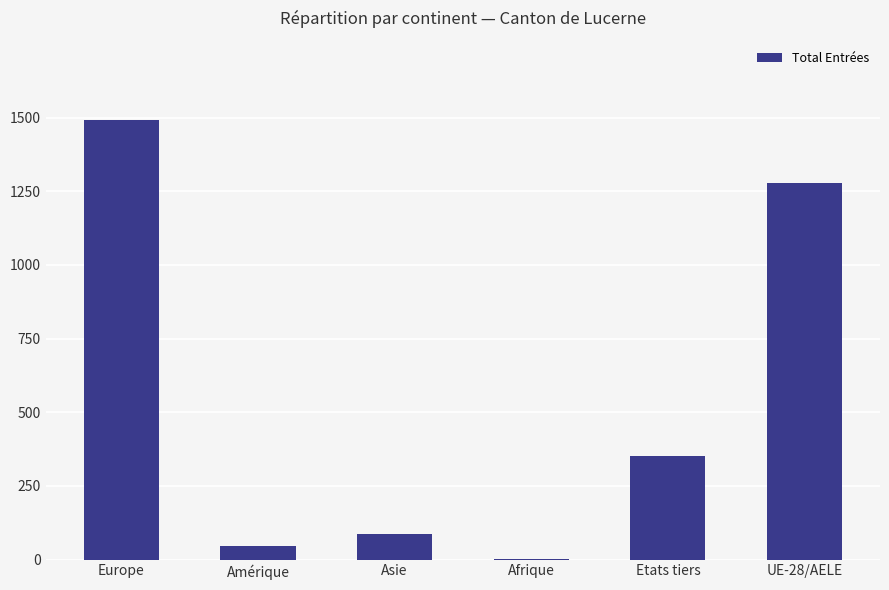

What is the change in value from Europe to Asie?

-1406